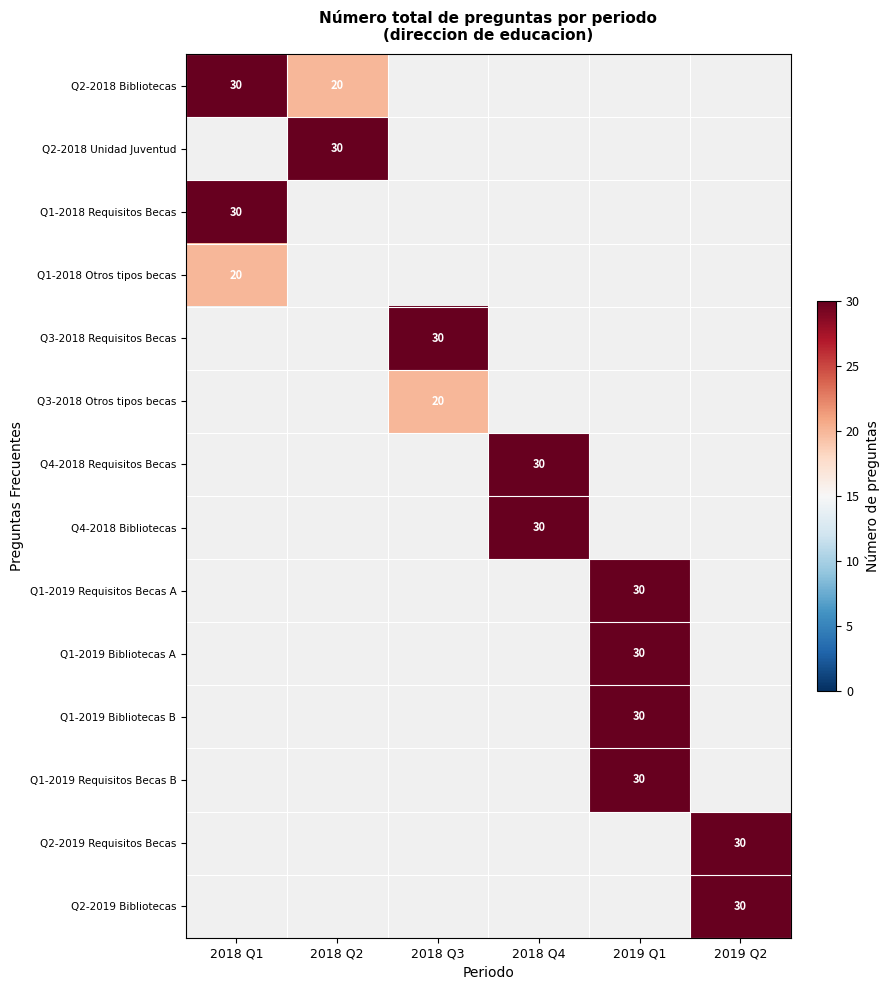

The Q1-2018 Otros tipos becas series shows 20 at 2018 Q1. True or false?

True